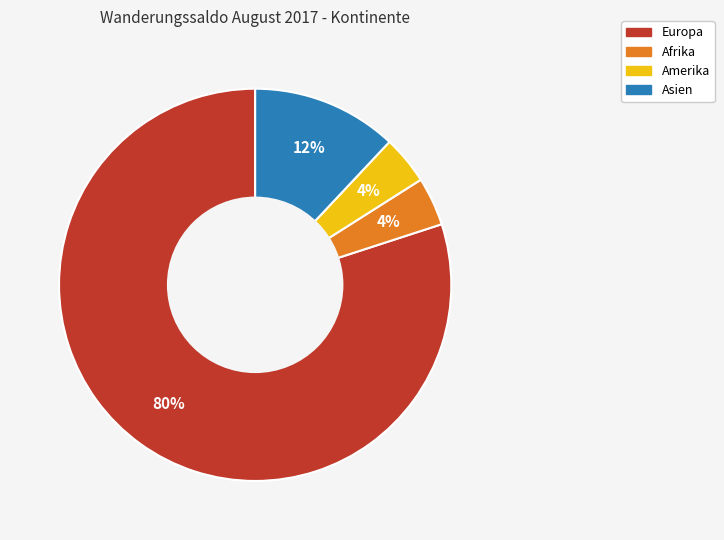

Is it true that Asien is 18% of the pie?

False